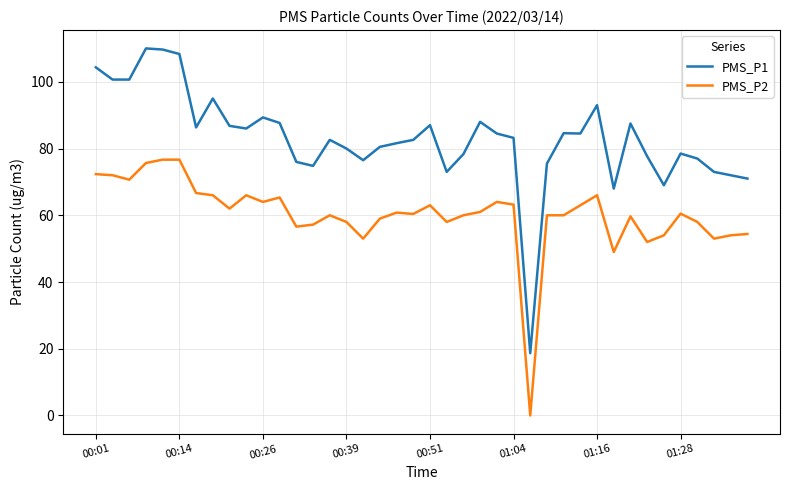

Which series has the largest total across all categories?

PMS_P1